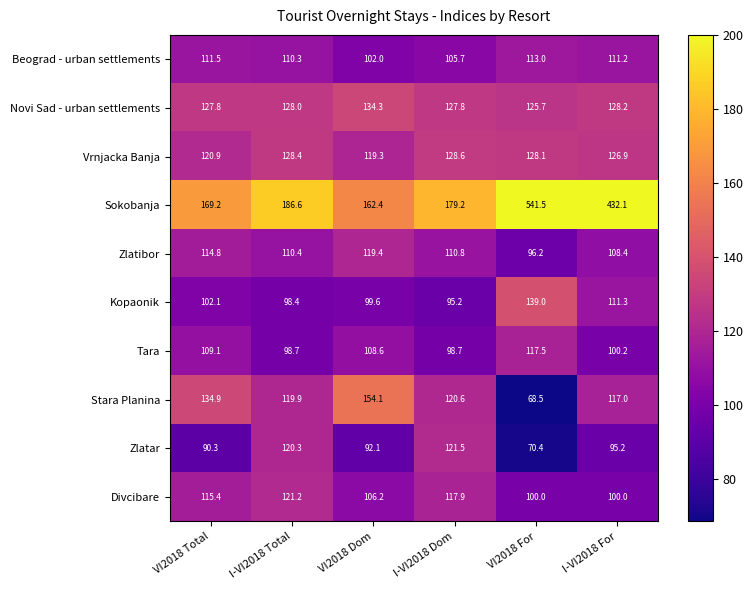

At which category is the sum across all series the highest?

VI2018 For